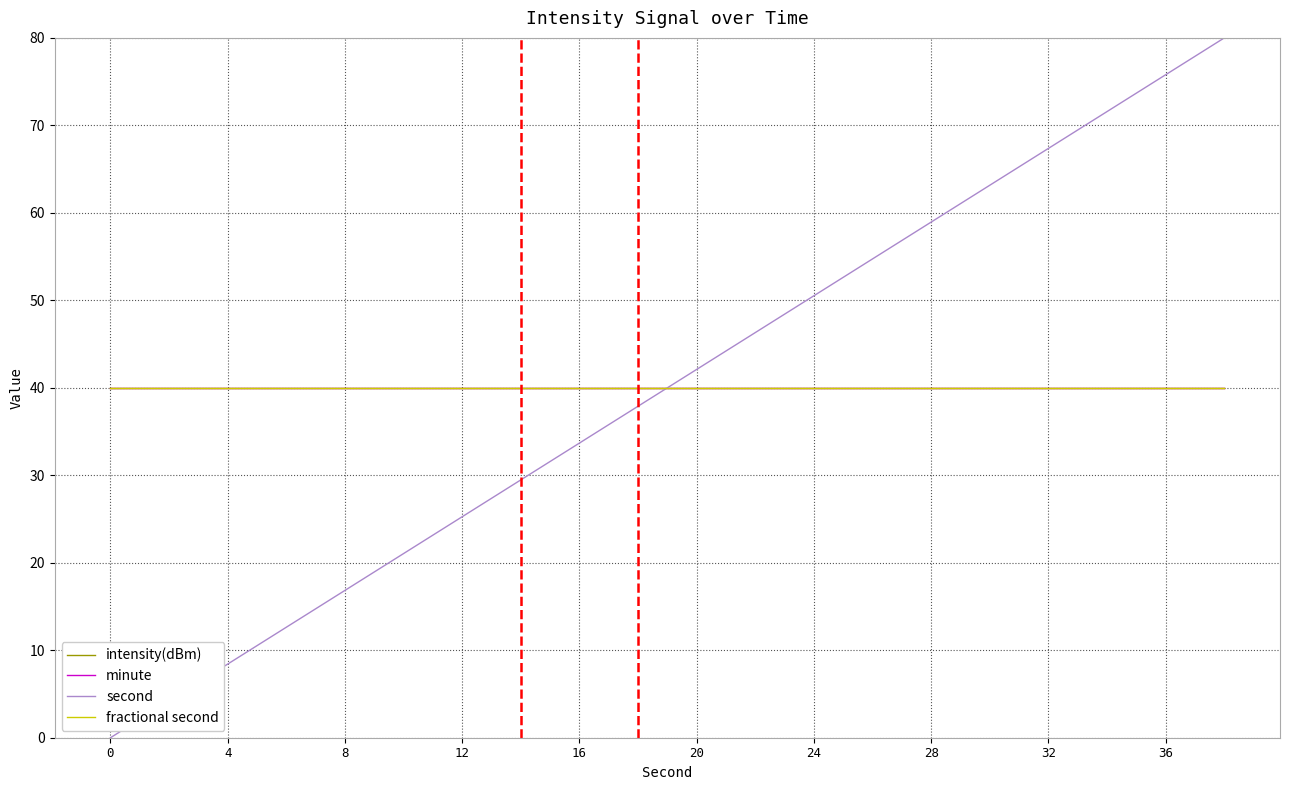

What is the label of the 4th point from the left?

12